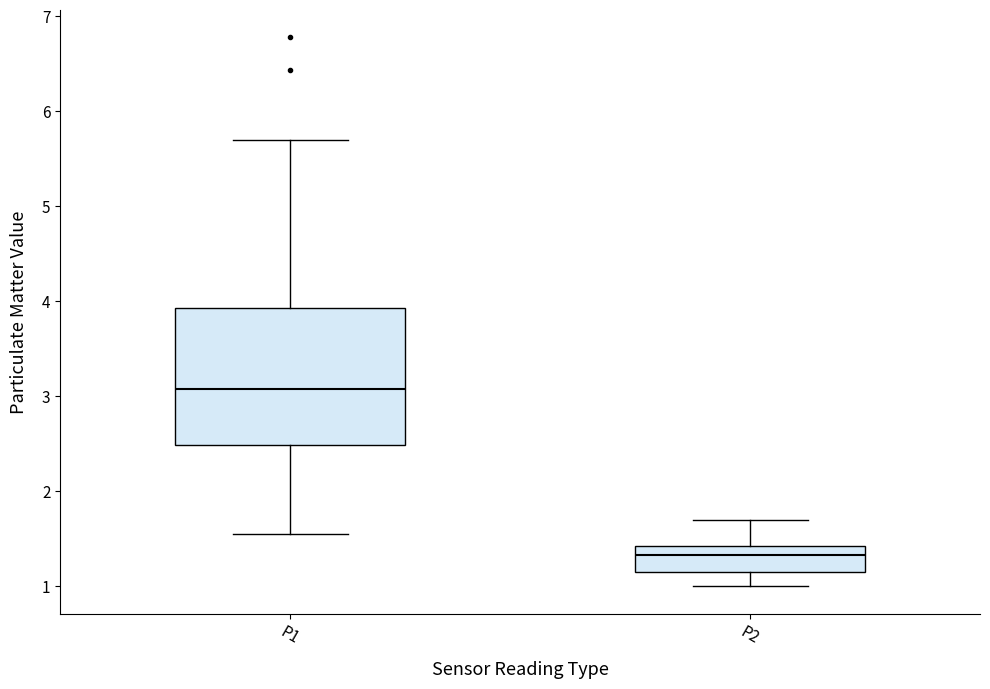

Where is the lower edge of the box for P1 on the y-axis? The values are not printed on the chart, so give them approximately, as read against the axis.

2.5